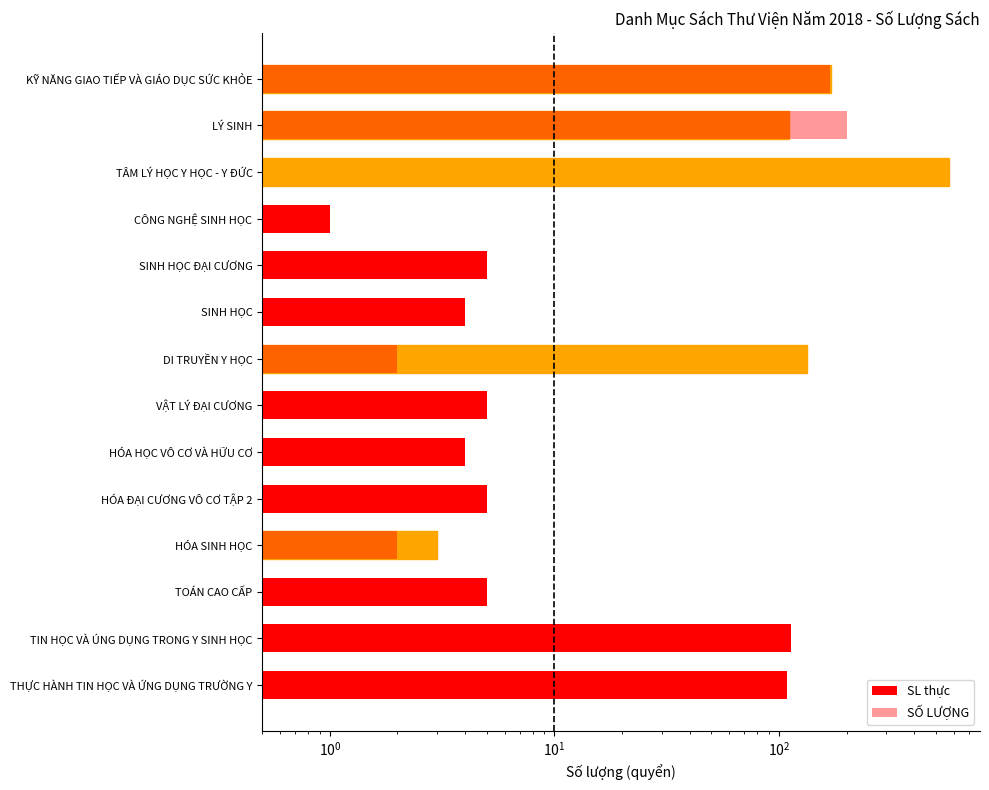

What is the value of the SỐ LƯỢNG bar at the 8th from the left?

2